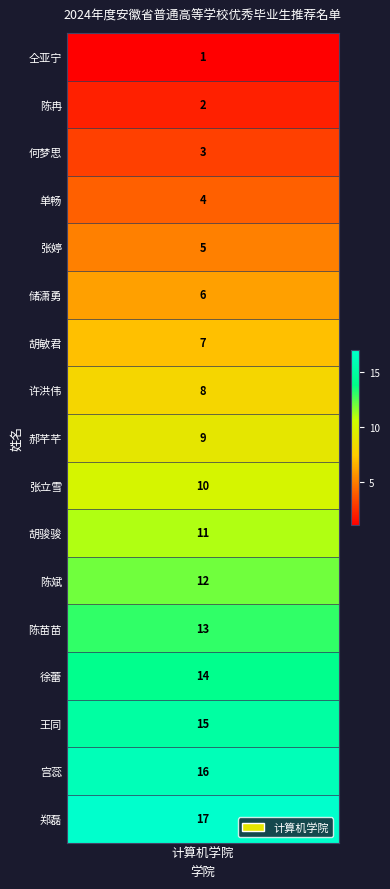

True or false: the data shows 1 at 仝亚宁.

False